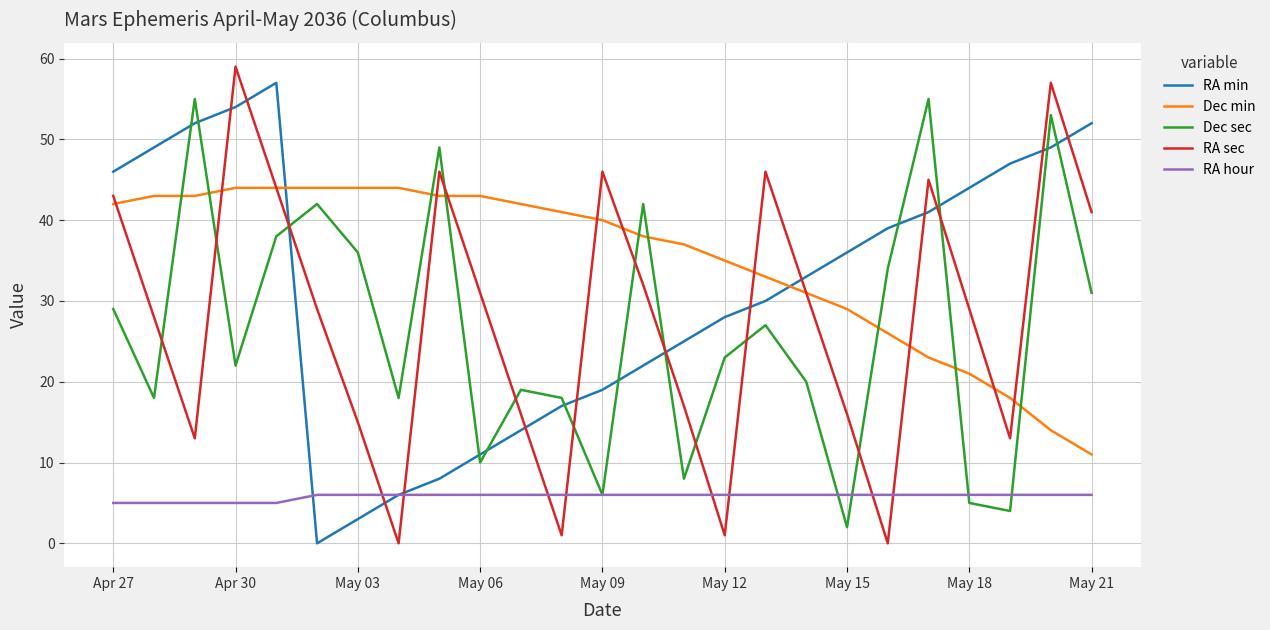

What is the maximum value for Dec min?

44